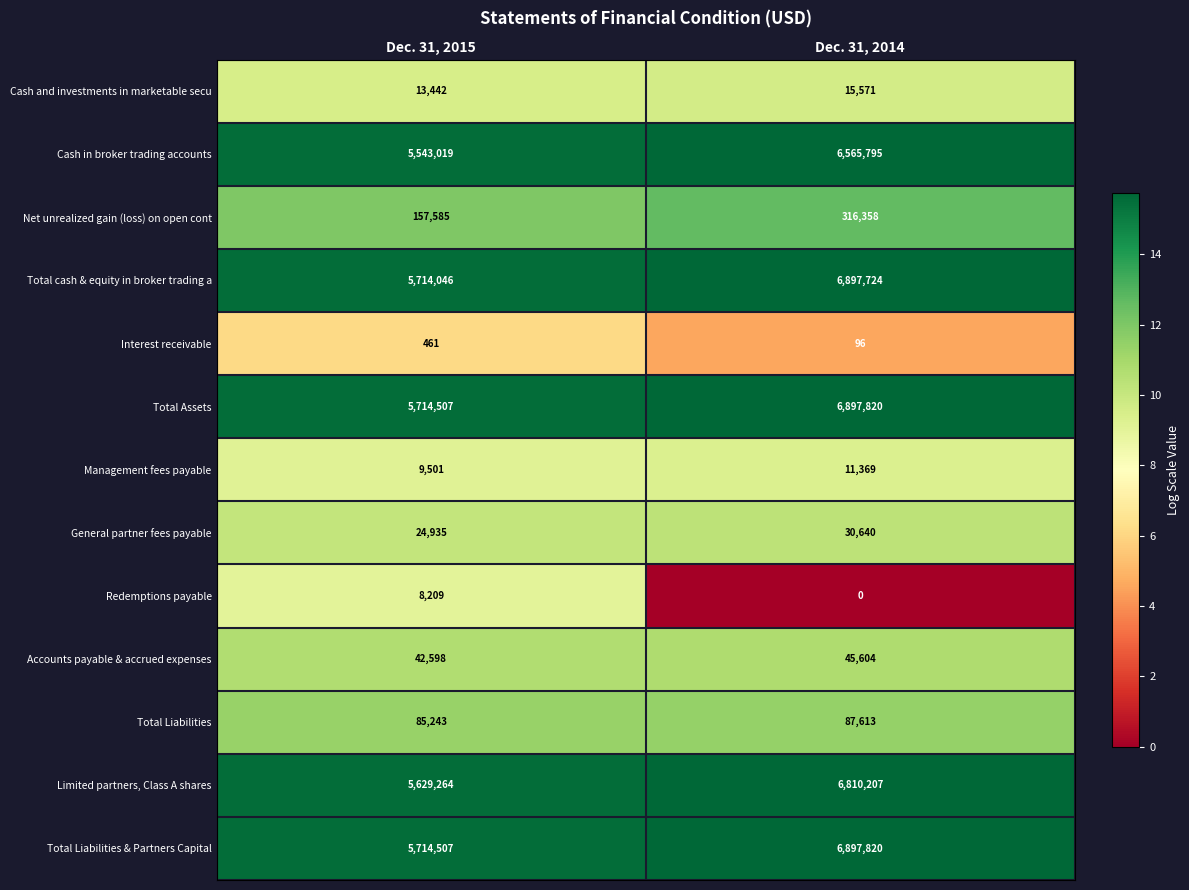

What is the approximate value of Total Assets at Dec. 31, 2015?

5714507